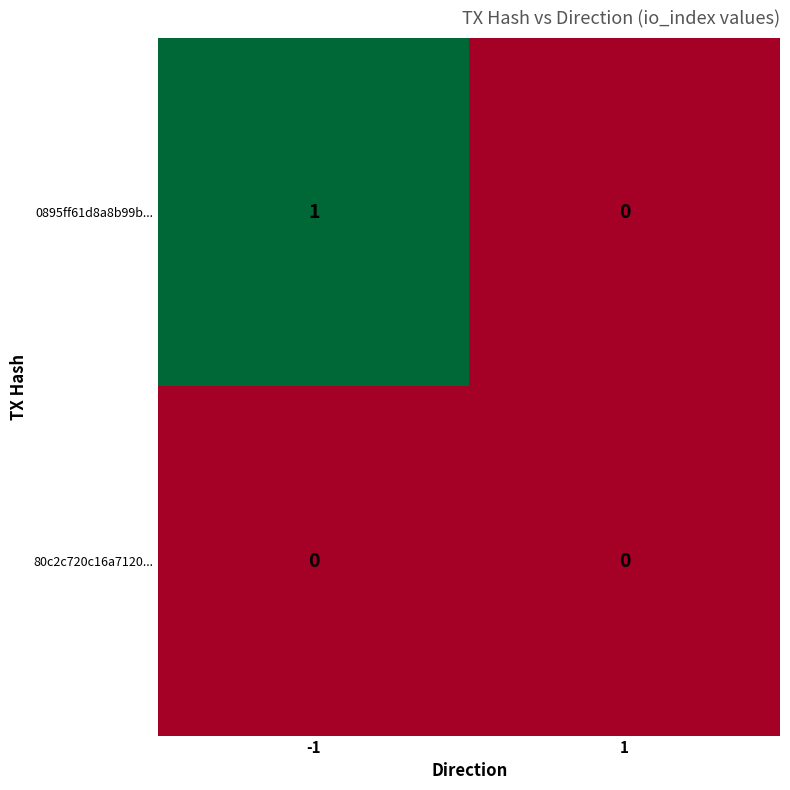

Which series has the largest range (max minus min)?

0895ff61d8a8b99b...